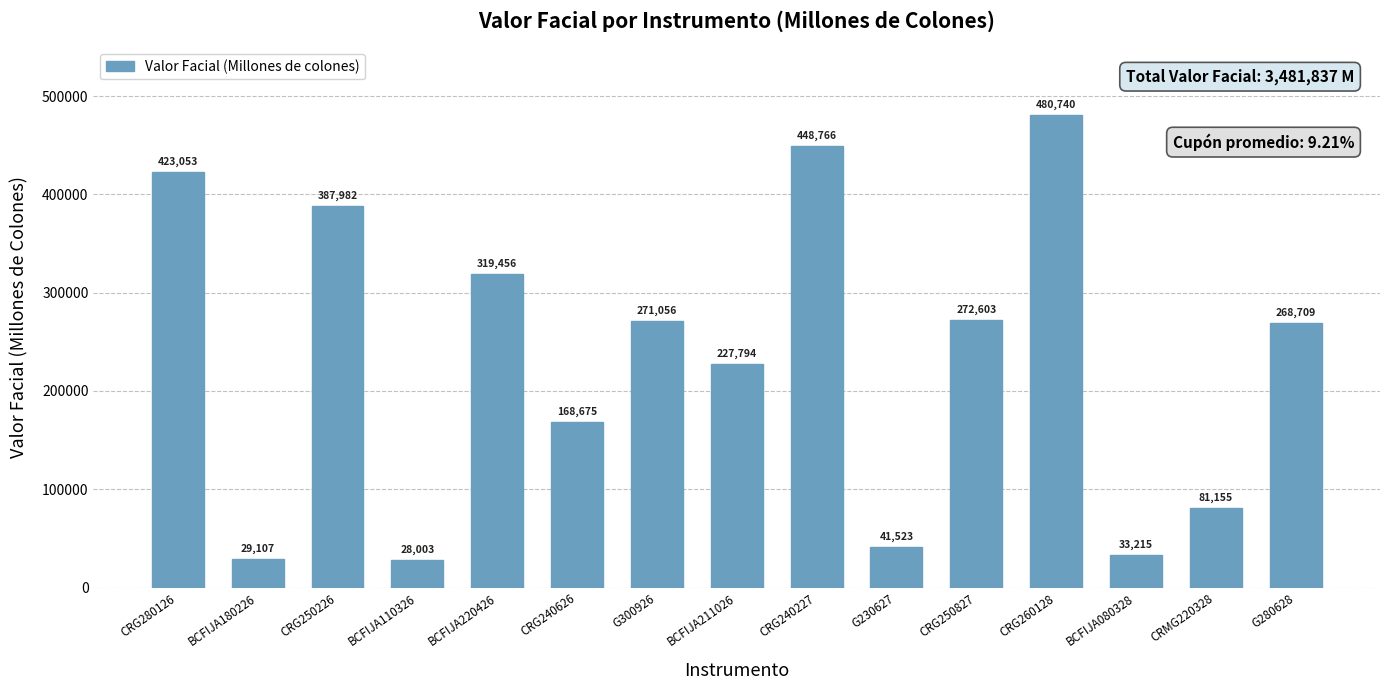

How many data points are less than 268708?

7